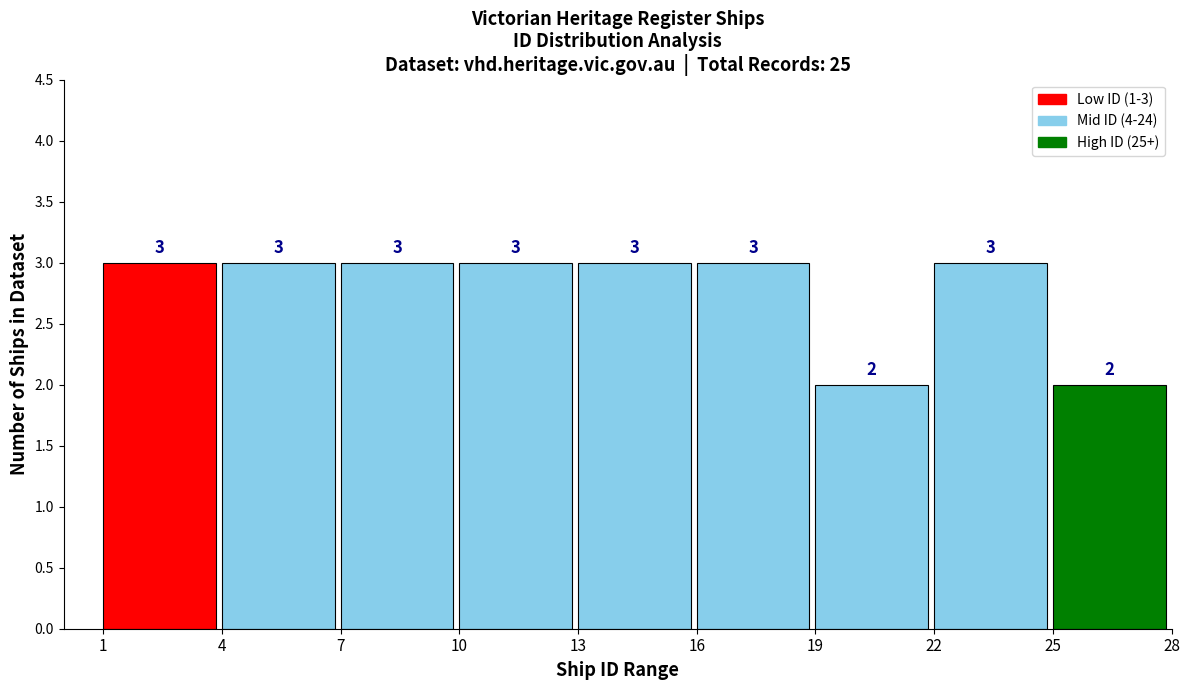

Reading right to left, what are all the values shown in this chart?

2	3	2	3	3	3	3	3	3